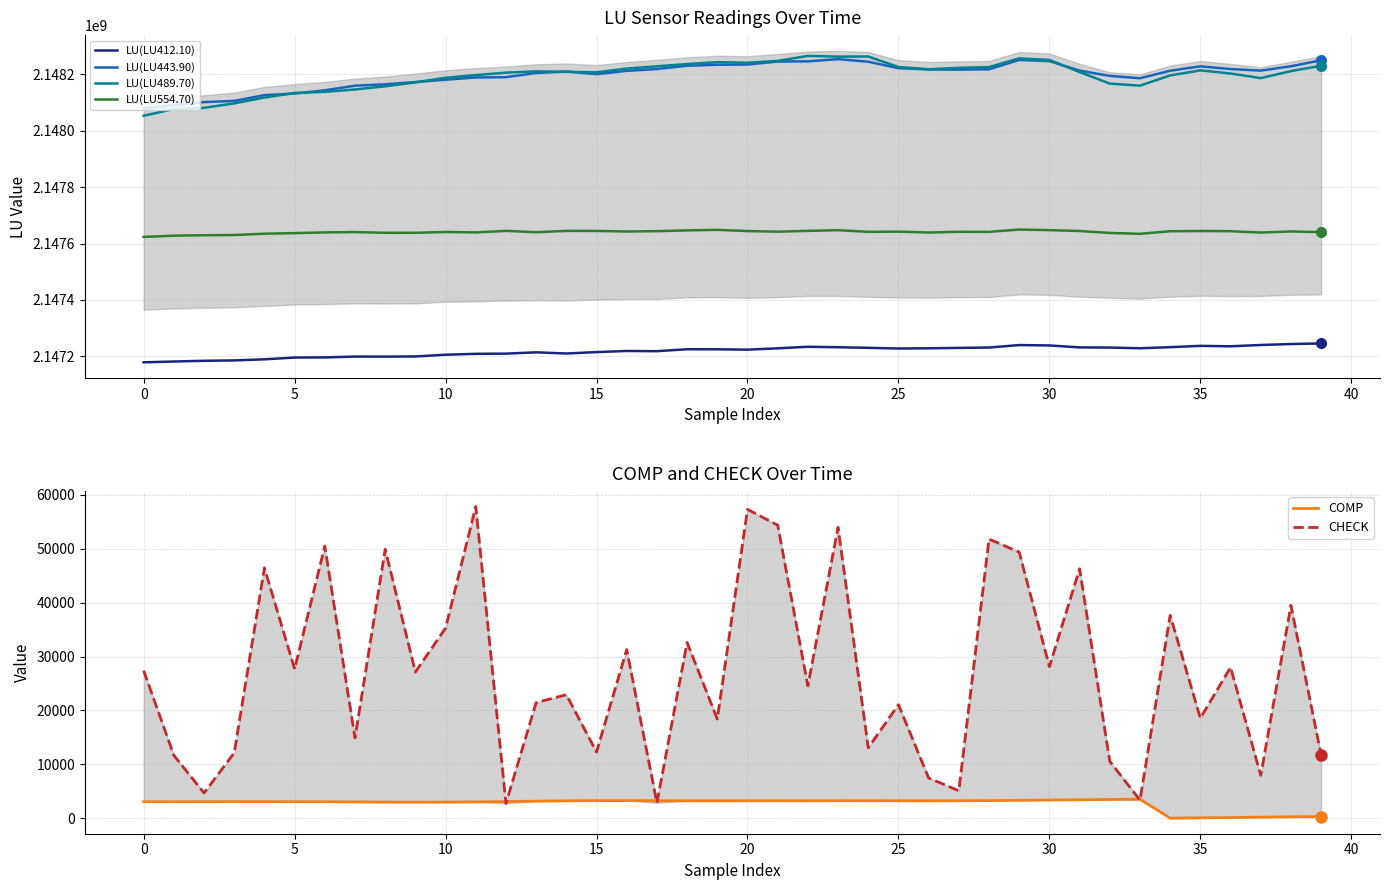

True or false: LU(LU412.10) and LU(LU554.70) intersect in this chart.

False